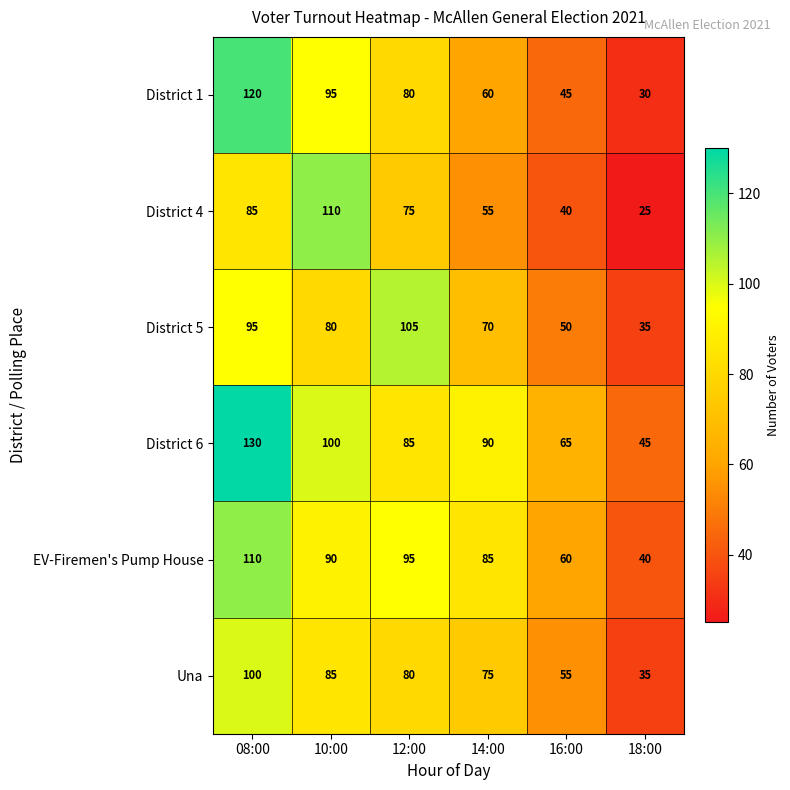

What is the maximum value shown in the chart?

130